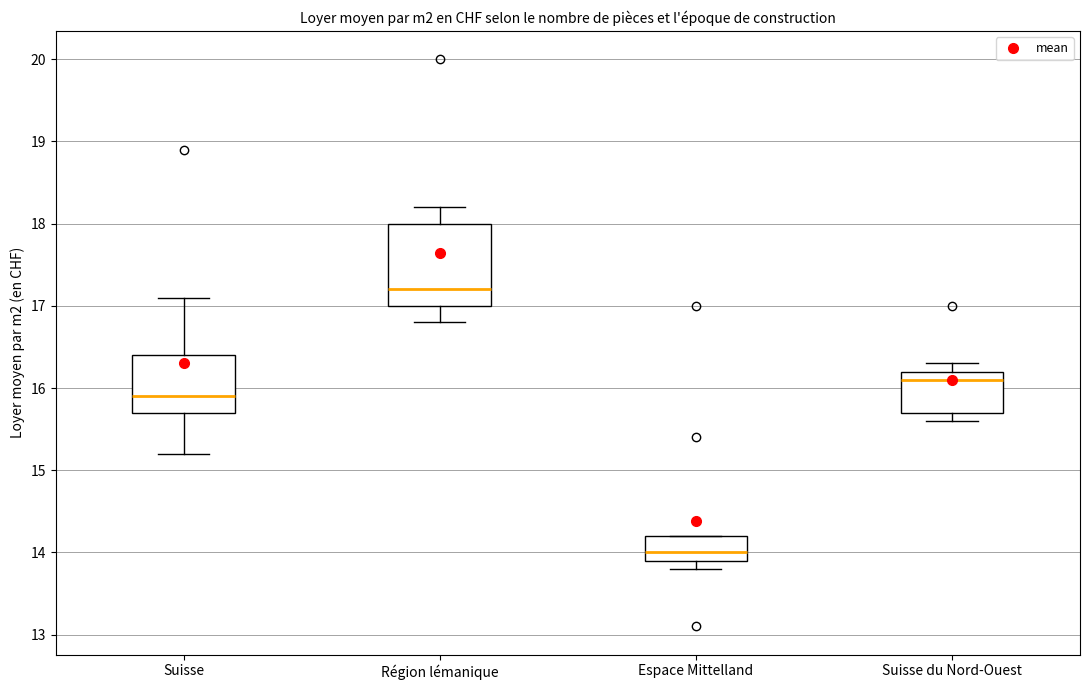

Where does the upper whisker of the box for Suisse du Nord-Ouest end on the y-axis? The values are not printed on the chart, so give them approximately, as read against the axis.

16.3